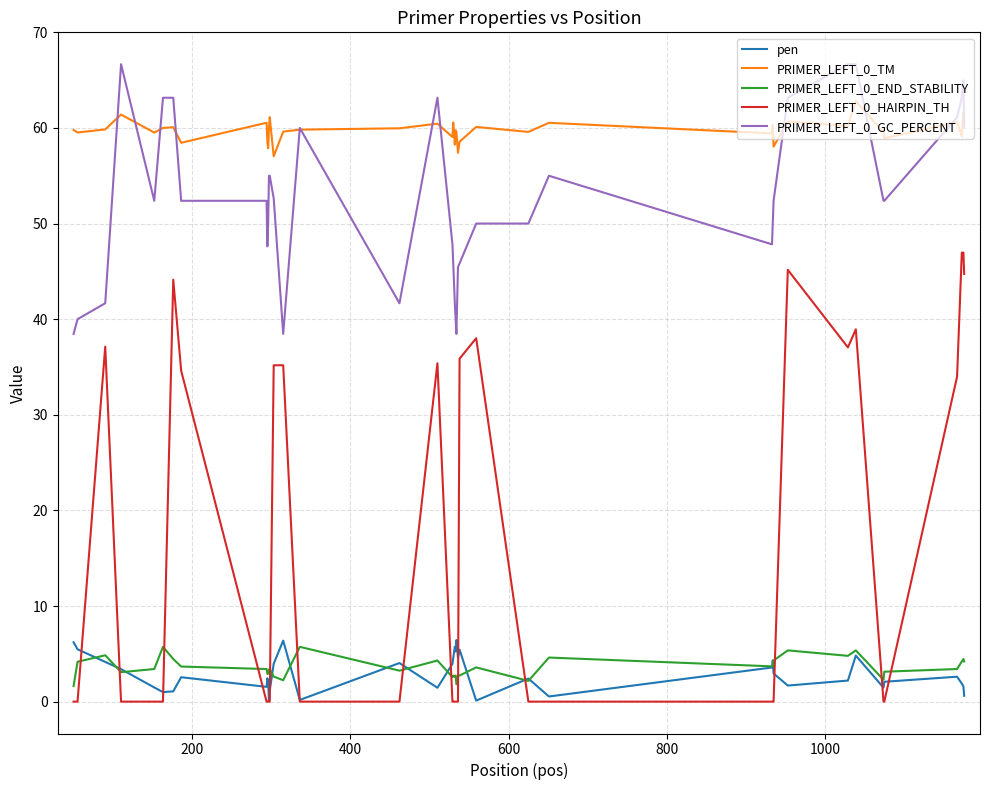

True or false: pen and PRIMER_LEFT_0_GC_PERCENT intersect in this chart.

False